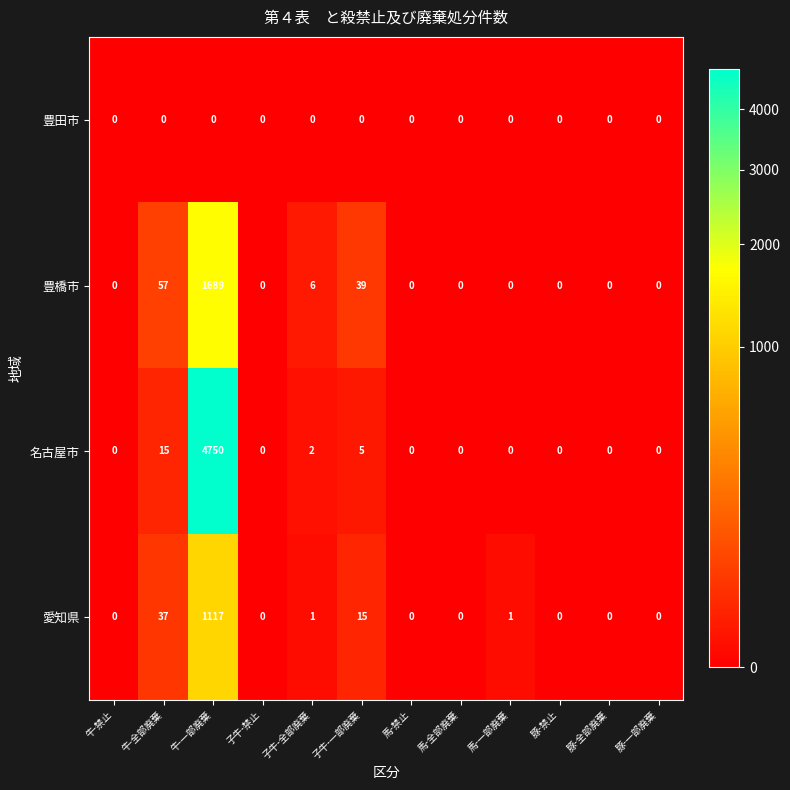

What is the maximum value for 愛知県?

1117